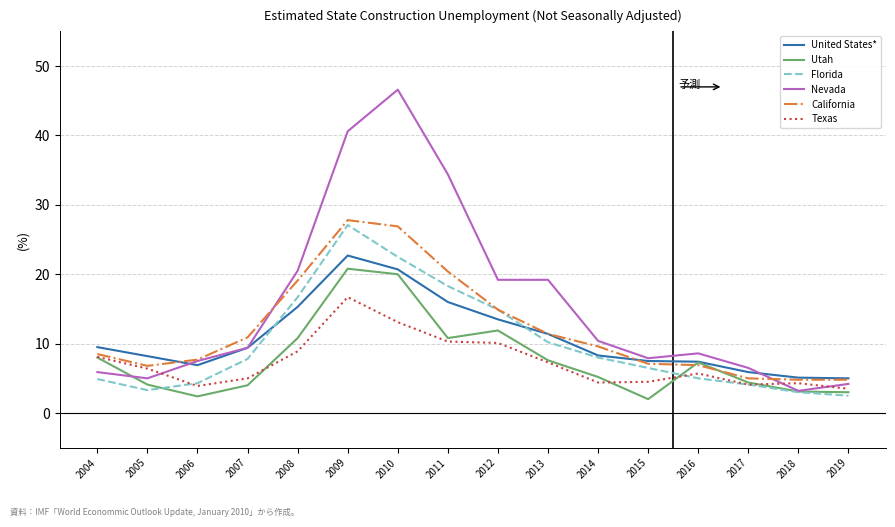

Which series has the largest total across all categories?

Nevada